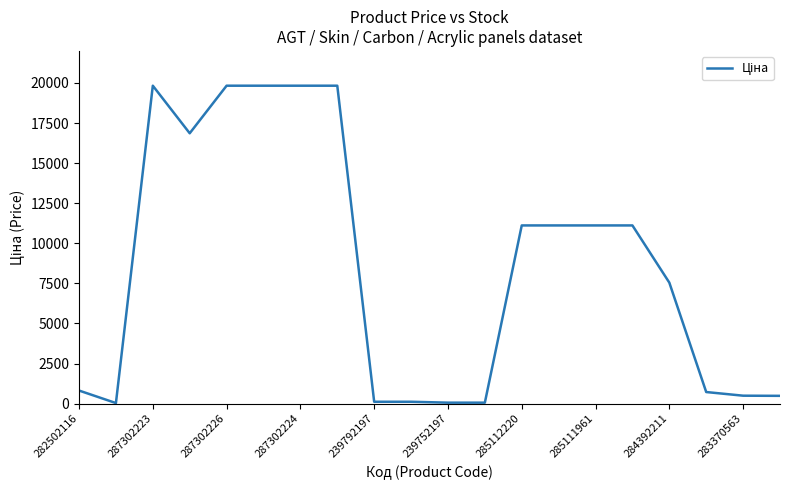

True or false: the data shows 14769.3 at 285112220.

False